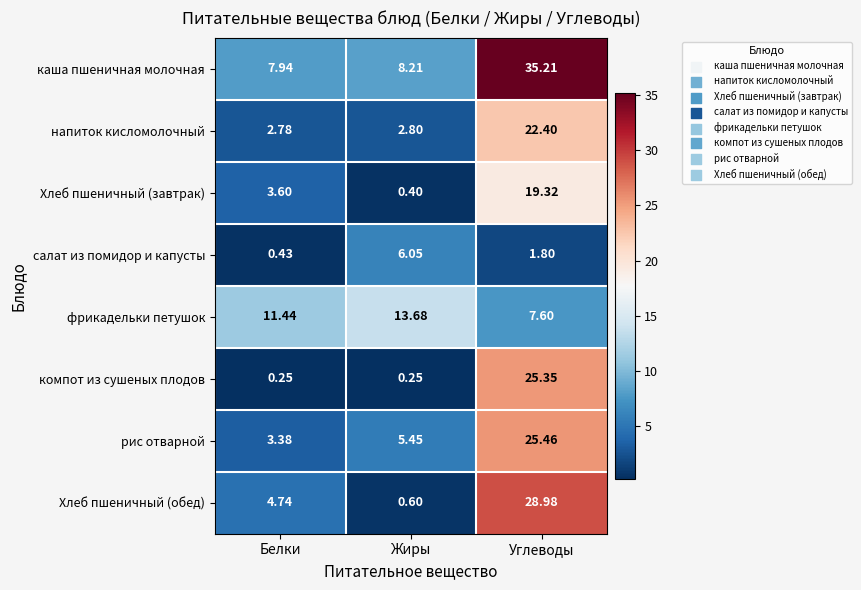

Which category has the highest value in the Хлеб пшеничный (завтрак) series?

Углеводы